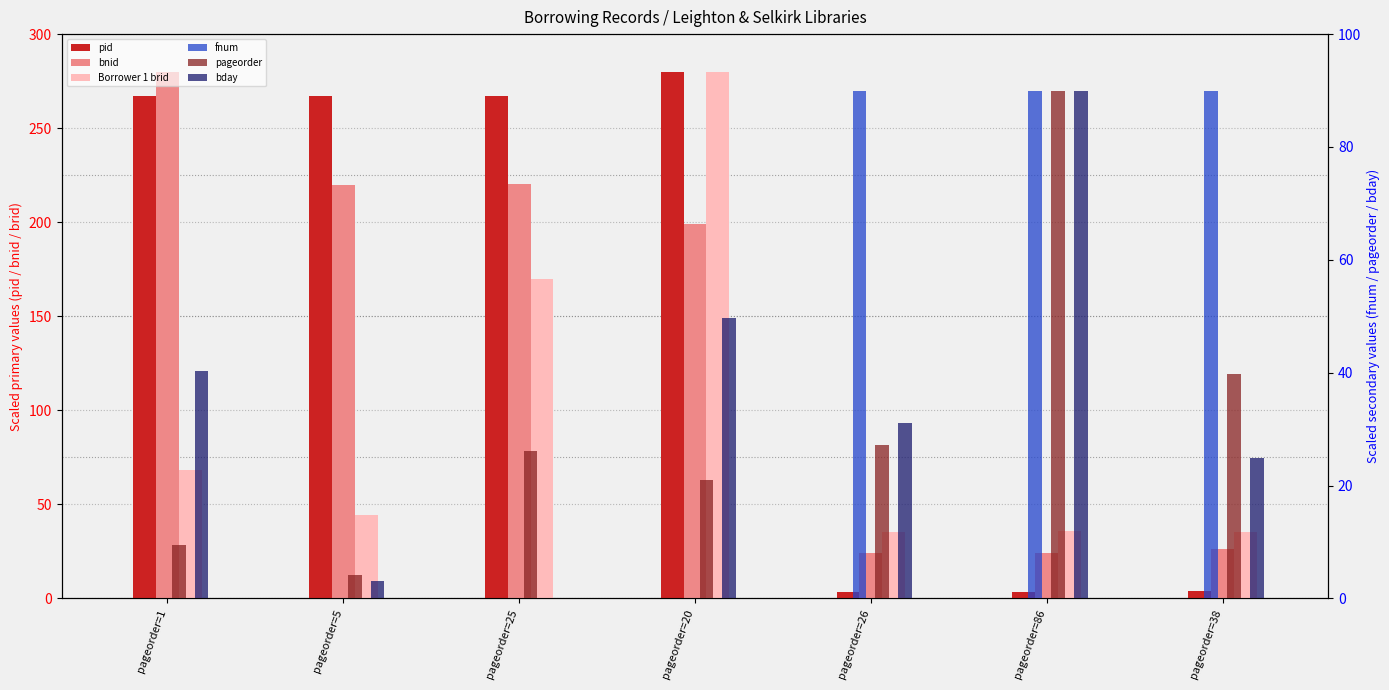

Reading left to right, list all the values displayed in this chart.

pid: pageorder=1=267.2	pageorder=5=267.2	pageorder=25=267.2	pageorder=20=280.0	pageorder=26=3.5	pageorder=86=3.5	pageorder=38=3.8
bnid: pageorder=1=280.0	pageorder=5=219.7	pageorder=25=220.2	pageorder=20=199.2	pageorder=26=23.9	pageorder=86=24.3	pageorder=38=26.6
Borrower 1 brid: pageorder=1=68.4	pageorder=5=44.5	pageorder=25=170.0	pageorder=20=280.0	pageorder=26=35.6	pageorder=86=35.7	pageorder=38=35.2
fnum: pageorder=1=0.0	pageorder=5=0.0	pageorder=25=0.0	pageorder=20=0.0	pageorder=26=90.0	pageorder=86=90.0	pageorder=38=90.0
pageorder: pageorder=1=9.4	pageorder=5=4.2	pageorder=25=26.2	pageorder=20=20.9	pageorder=26=27.2	pageorder=86=90.0	pageorder=38=39.8
bday: pageorder=1=40.3	pageorder=5=3.1	pageorder=25=0.0	pageorder=20=49.7	pageorder=26=31.0	pageorder=86=90.0	pageorder=38=24.8